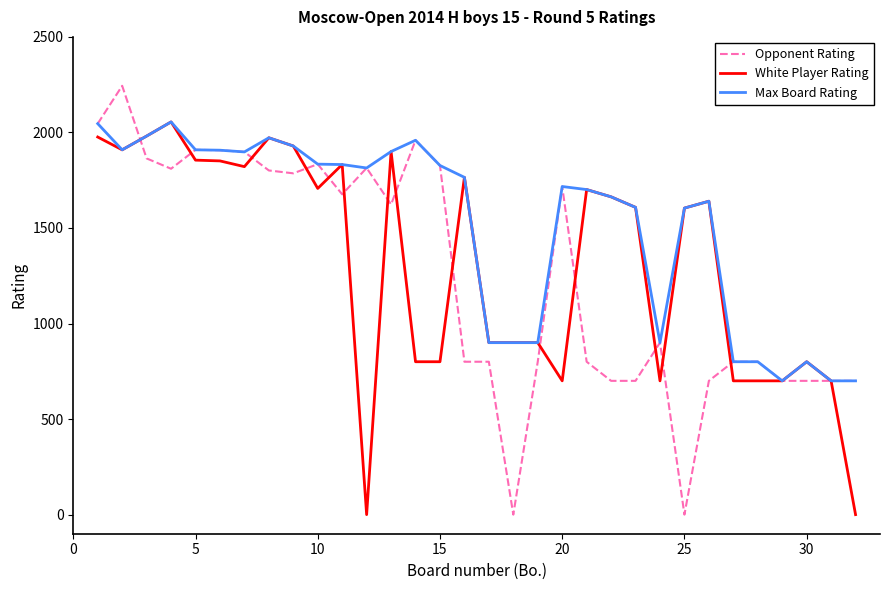

Which series has the largest total across all categories?

Max Board Rating